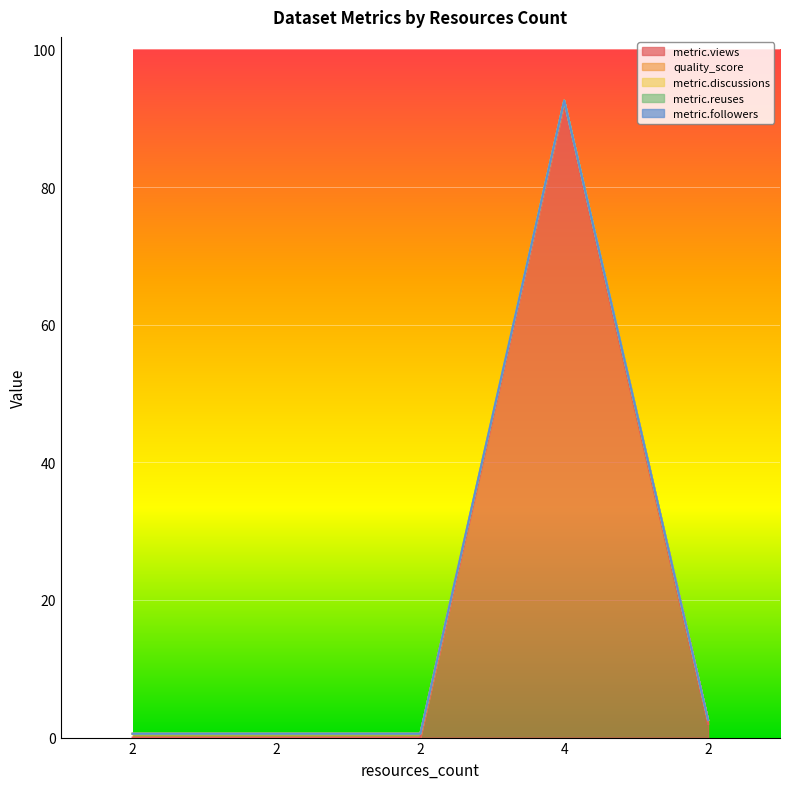

At how many categories does at least one series exceed 67?

1